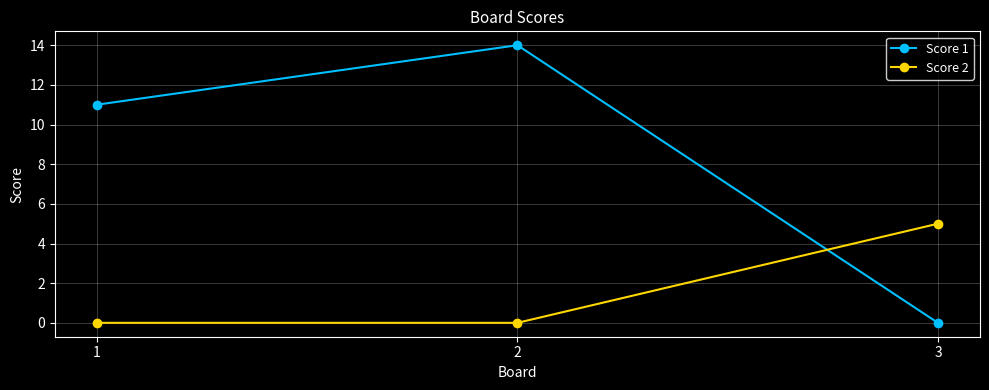

Which series changed the most between 2 and 3?

Score 1